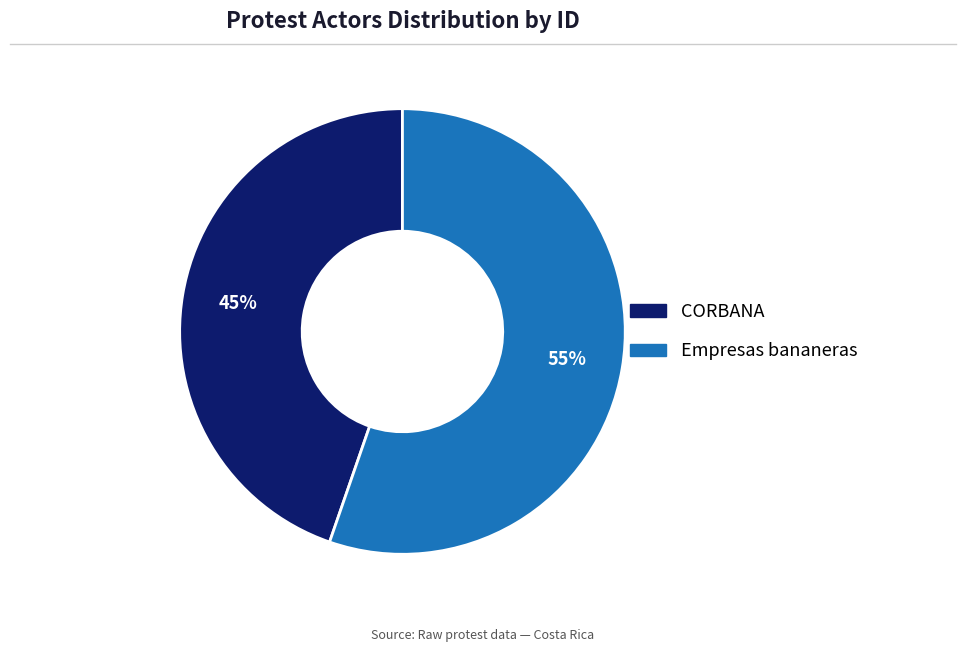

Which has a higher value, Empresas bananeras or CORBANA?

Empresas bananeras